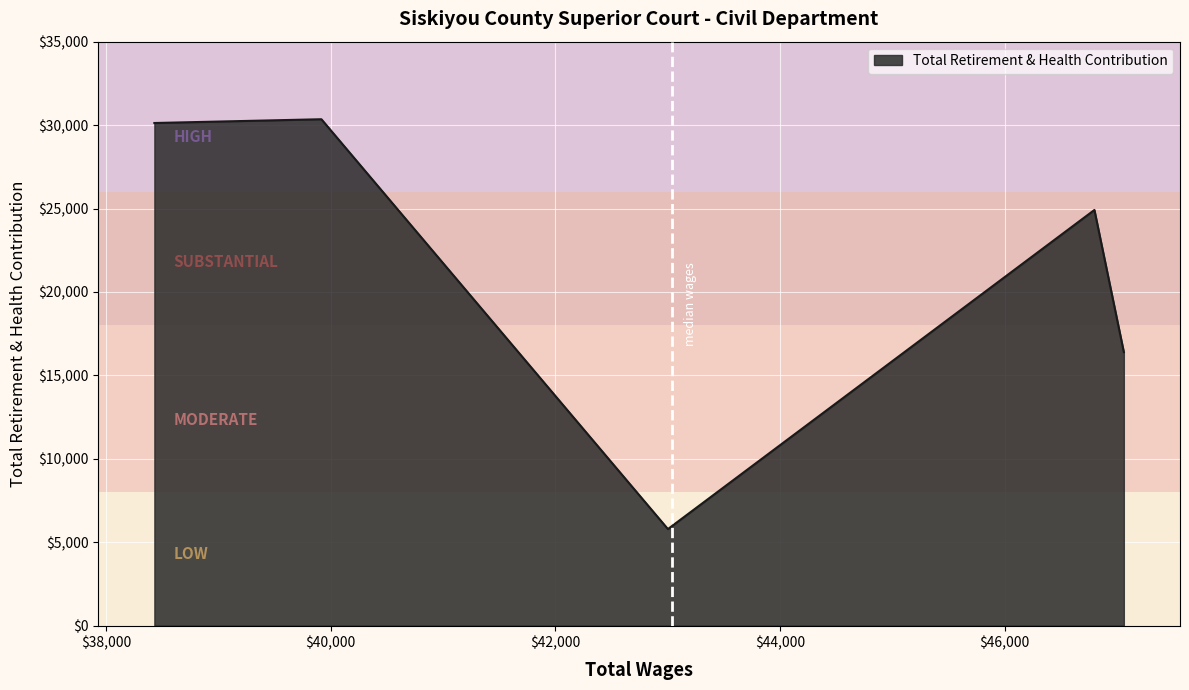

What is the minimum value shown in the chart?

5787